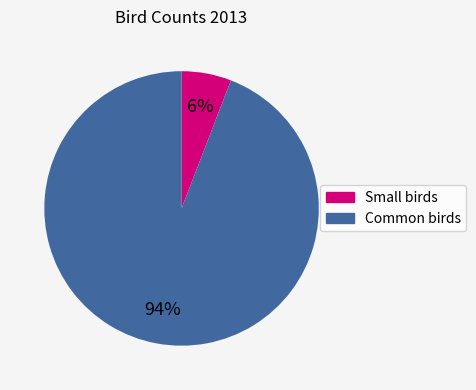

To the nearest percent, what is the difference between the largest and smallest slice percentages?

88%